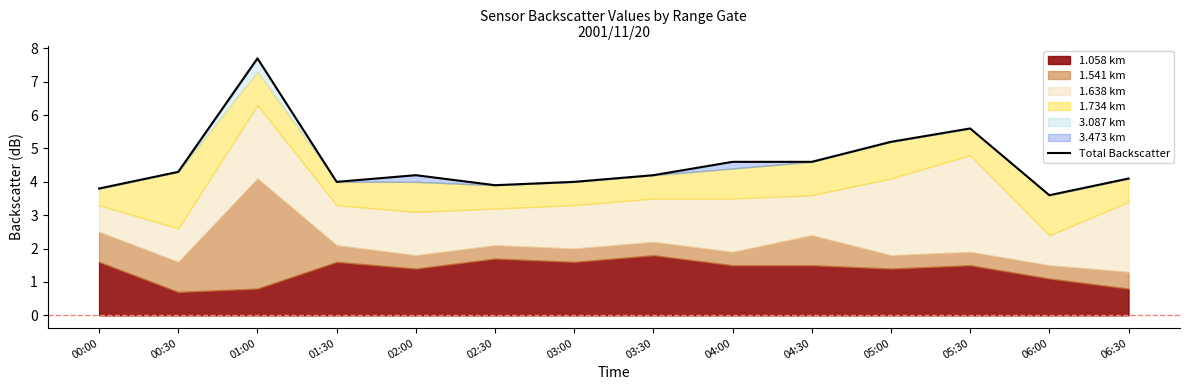

List the labels in order of value, smallest first.

06:00, 00:00, 02:30, 01:30, 03:00, 06:30, 02:00, 03:30, 00:30, 04:30, 04:00, 05:00, 05:30, 01:00